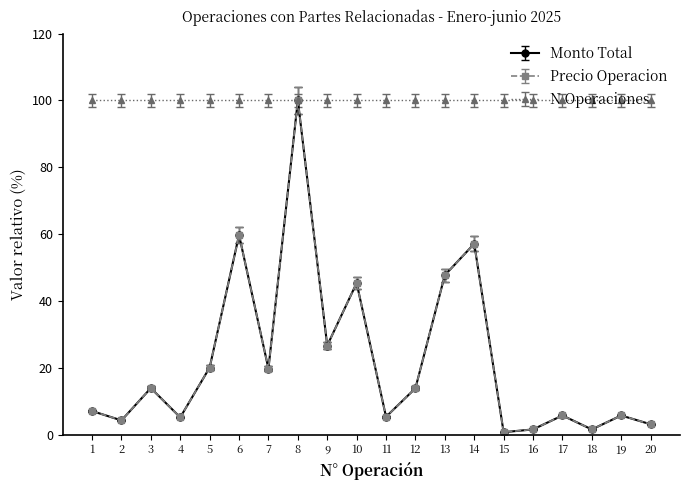

Does the chart display data point markers on the line(s)?

Yes